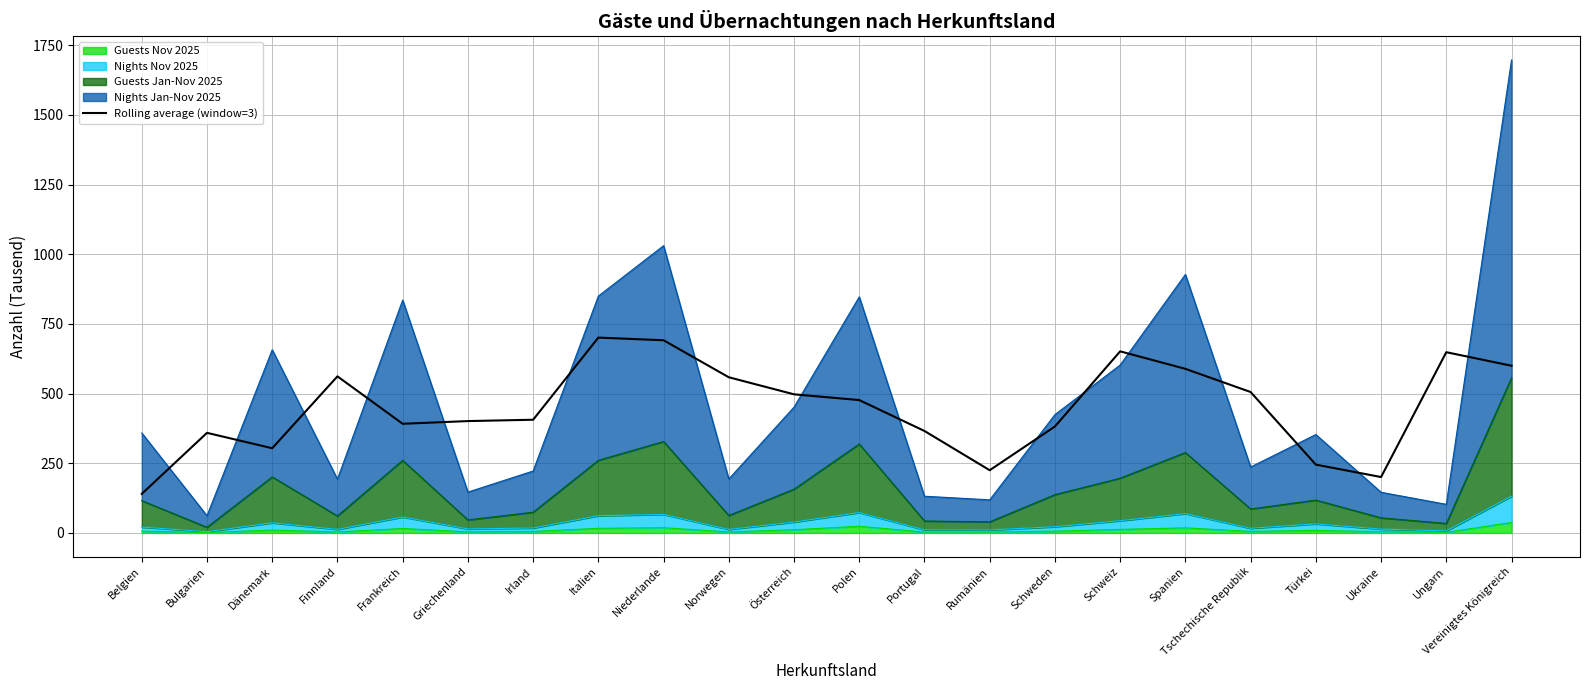

What is the sum of all values?

9903.0